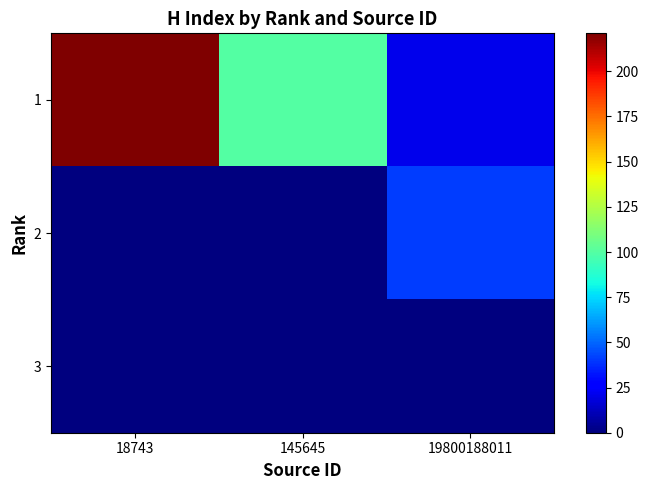

Which series has the largest range (max minus min)?

1